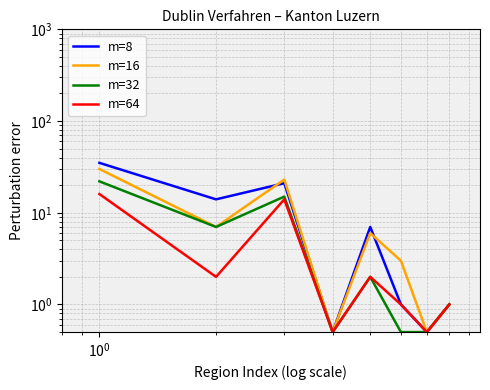

Rank the series by their average value, from highest to lowest.

m=8, m=16, m=32, m=64